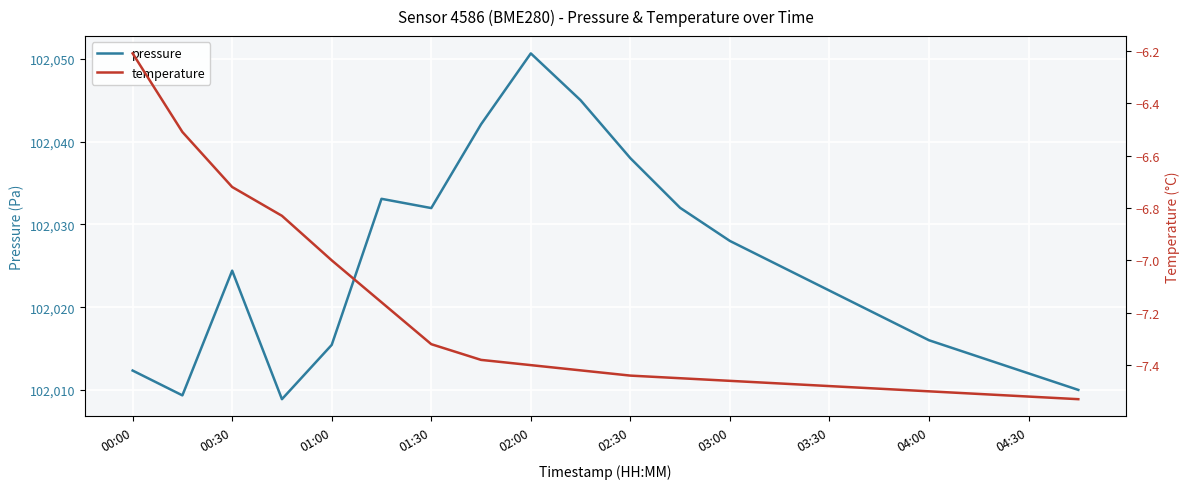

What is the maximum value for pressure?

102050.7